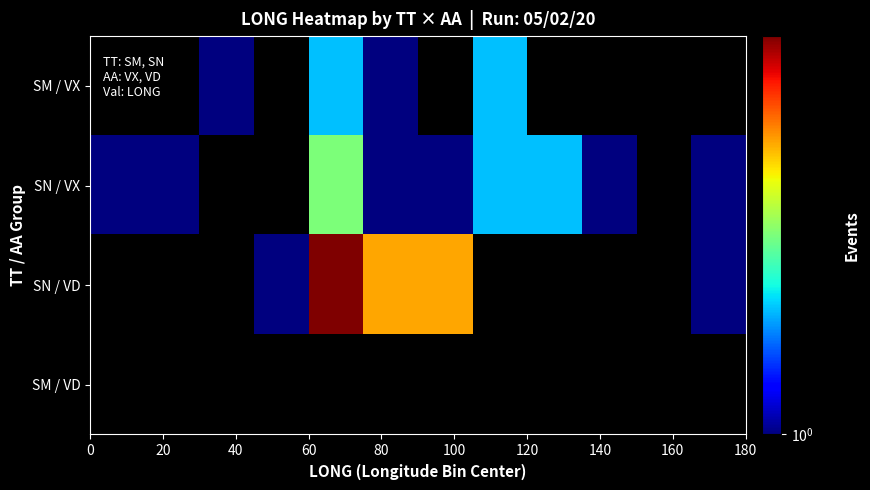

What is the minimum value for SN / VX?

1.0